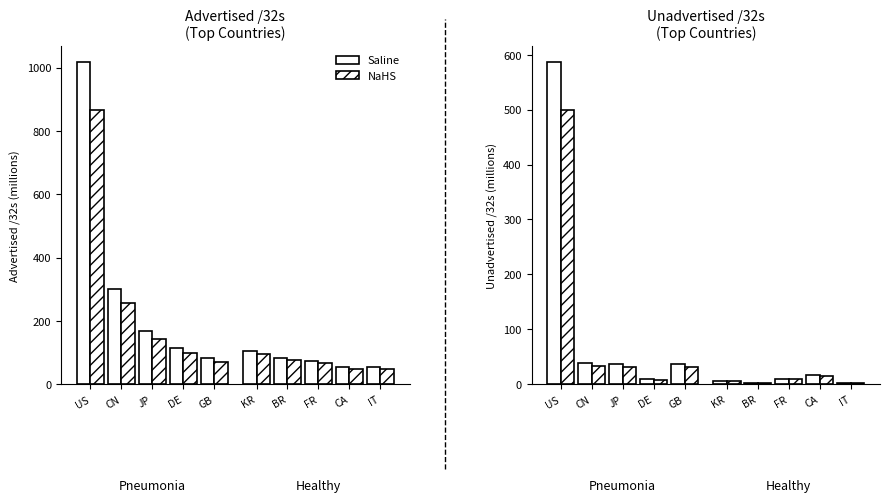

True or false: NaHS has a value of 7.9 at DE.

True